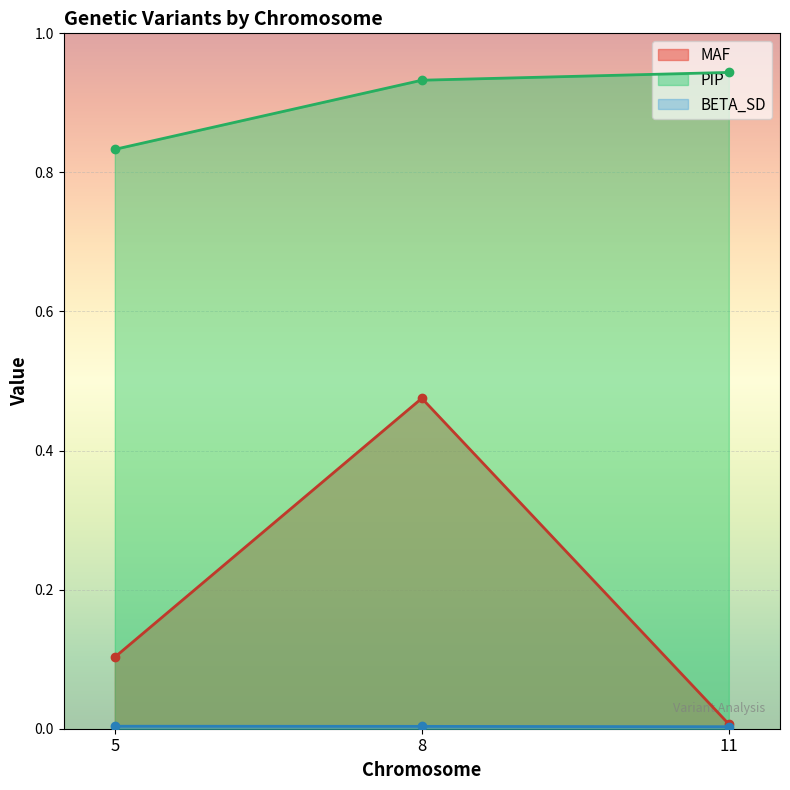

Between 8 and 11, which series saw the biggest shift?

MAF